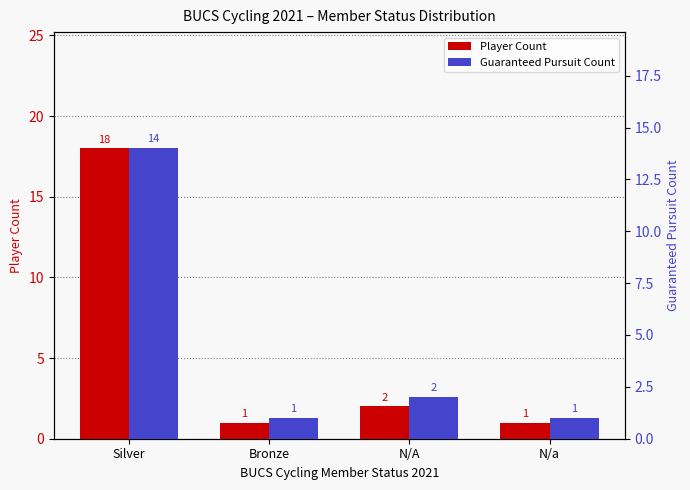

Is it true that Player Count equals 1 at N/a?

True